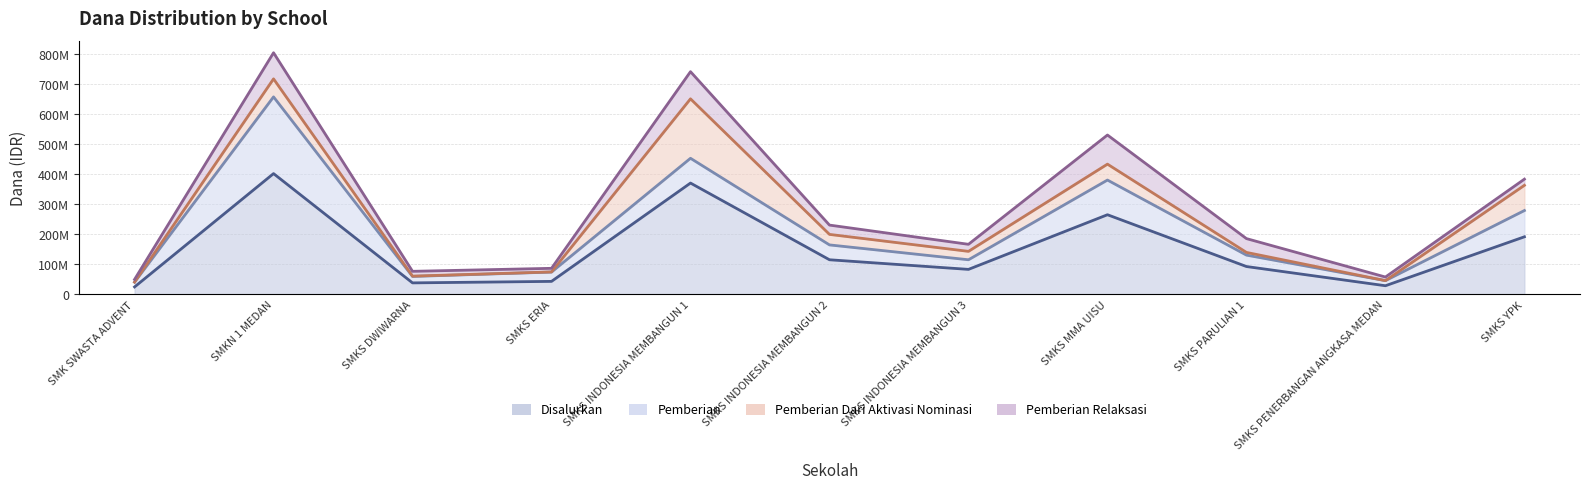

Reading left to right, list all the values displayed in this chart.

Disalurkan: SMK SWASTA ADVENT=25000000	SMKN 1 MEDAN=402500000	SMKS DWIWARNA=38500000	SMKS ERIA=43500000	SMKS INDONESIA MEMBANGUN 1=371000000	SMKS INDONESIA MEMBANGUN 2=115500000	SMKS INDONESIA MEMBANGUN 3=83500000	SMKS MMA UISU=265500000	SMKS PARULIAN 1=93000000	SMKS PENERBANGAN ANGKASA MEDAN=29000000	SMKS YPK=192000000
Pemberian: SMK SWASTA ADVENT=16000000	SMKN 1 MEDAN=255500000	SMKS DWIWARNA=21500000	SMKS ERIA=31000000	SMKS INDONESIA MEMBANGUN 1=82500000	SMKS INDONESIA MEMBANGUN 2=49500000	SMKS INDONESIA MEMBANGUN 3=32000000	SMKS MMA UISU=115500000	SMKS PARULIAN 1=38000000	SMKS PENERBANGAN ANGKASA MEDAN=17000000	SMKS YPK=87500000
Pemberian Dari Aktivasi Nominasi: SMK SWASTA ADVENT=0	SMKN 1 MEDAN=60000000	SMKS DWIWARNA=1000000	SMKS ERIA=500000	SMKS INDONESIA MEMBANGUN 1=198000000	SMKS INDONESIA MEMBANGUN 2=35000000	SMKS INDONESIA MEMBANGUN 3=28000000	SMKS MMA UISU=53000000	SMKS PARULIAN 1=9000000	SMKS PENERBANGAN ANGKASA MEDAN=0	SMKS YPK=84000000
Pemberian Relaksasi: SMK SWASTA ADVENT=9000000	SMKN 1 MEDAN=87000000	SMKS DWIWARNA=16000000	SMKS ERIA=12000000	SMKS INDONESIA MEMBANGUN 1=90500000	SMKS INDONESIA MEMBANGUN 2=31000000	SMKS INDONESIA MEMBANGUN 3=23500000	SMKS MMA UISU=97000000	SMKS PARULIAN 1=46000000	SMKS PENERBANGAN ANGKASA MEDAN=12000000	SMKS YPK=20500000